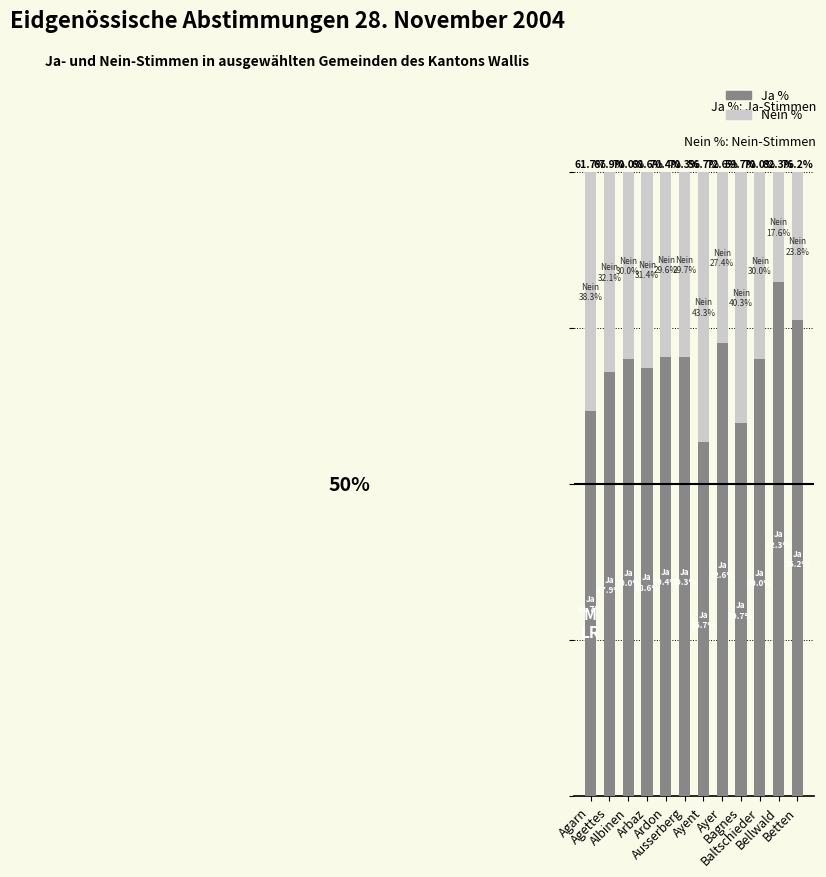

What is the sum of the Nein % values at Baltschieder and Arbaz?

61.4